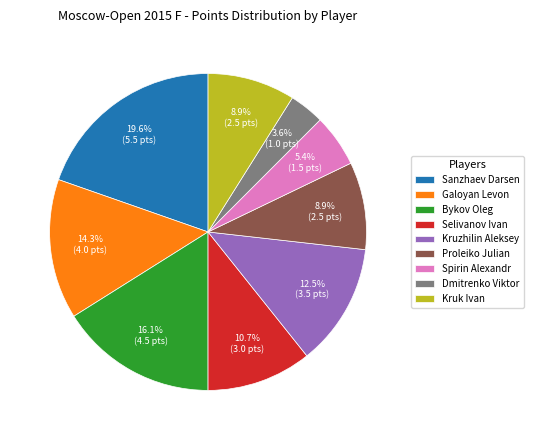

To the nearest percent, what portion does Galoyan Levon represent?

14%